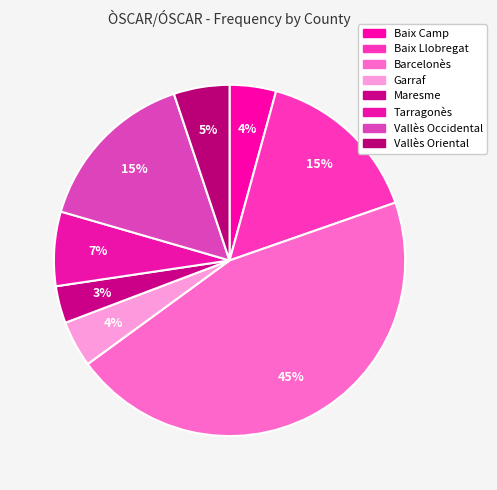

How many slices are in this pie chart?

8